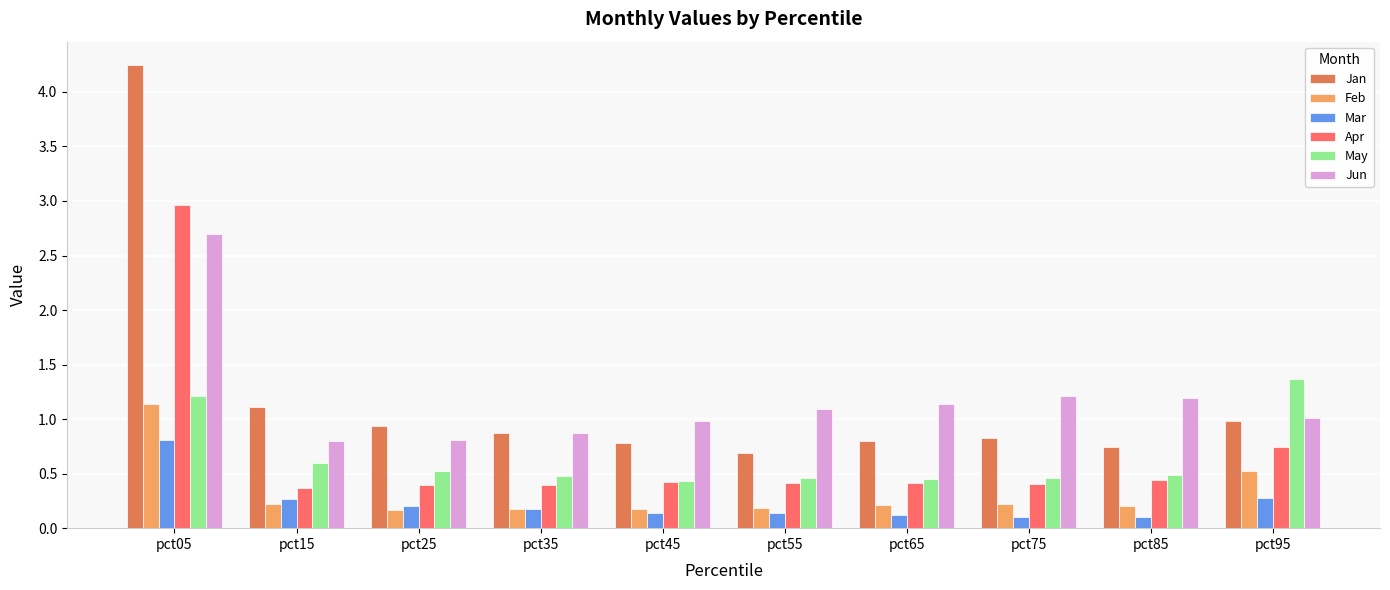

What is the approximate value of Feb at pct05?

1.1